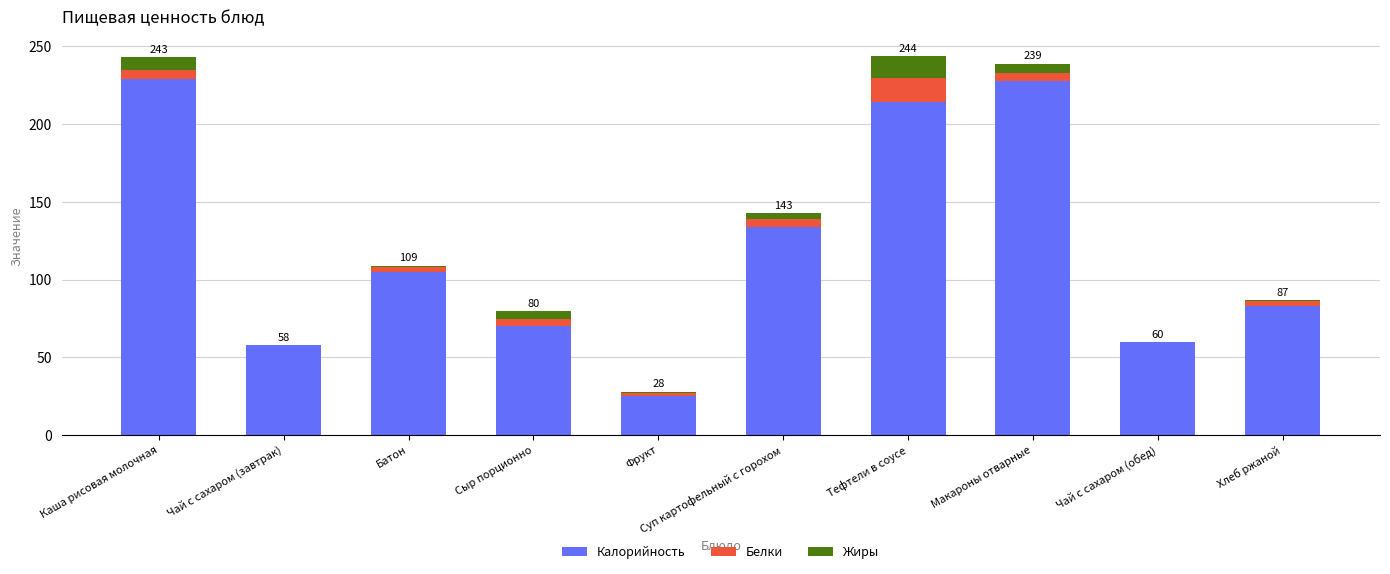

Are the bars horizontal?

No